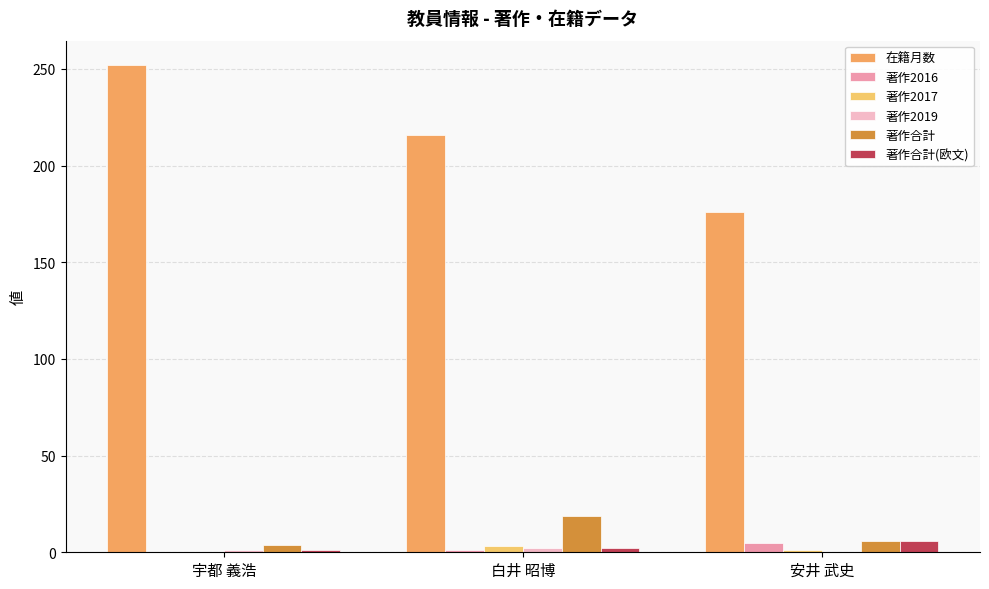

What is the label of the 3rd bar from the right?

宇都 義浩